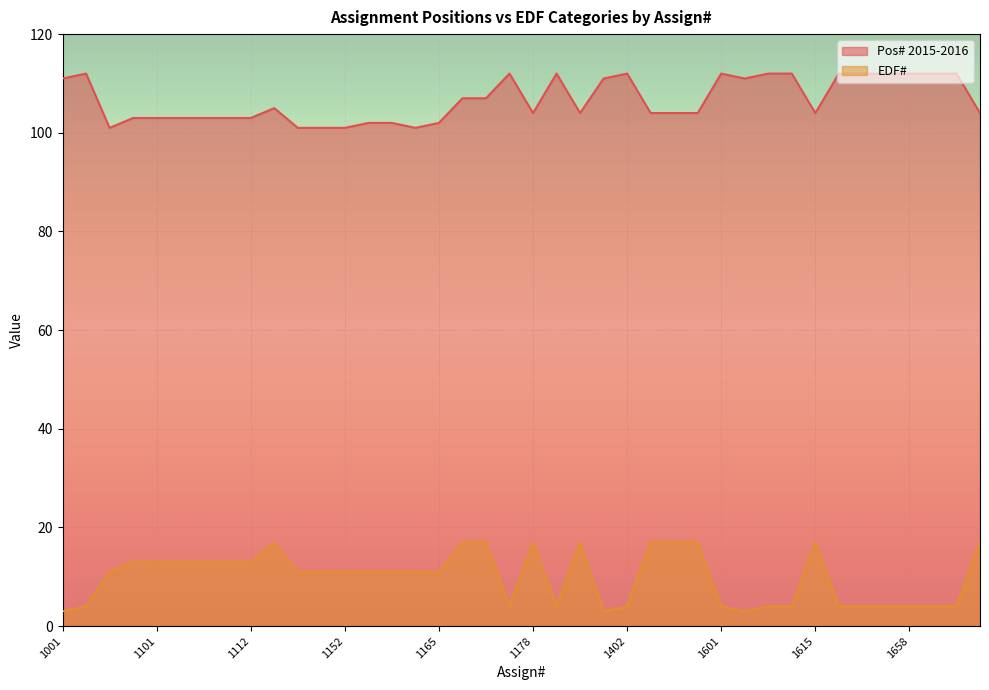

What is the difference between the maximum and minimum values in the Pos# 2015-2016 series?

11